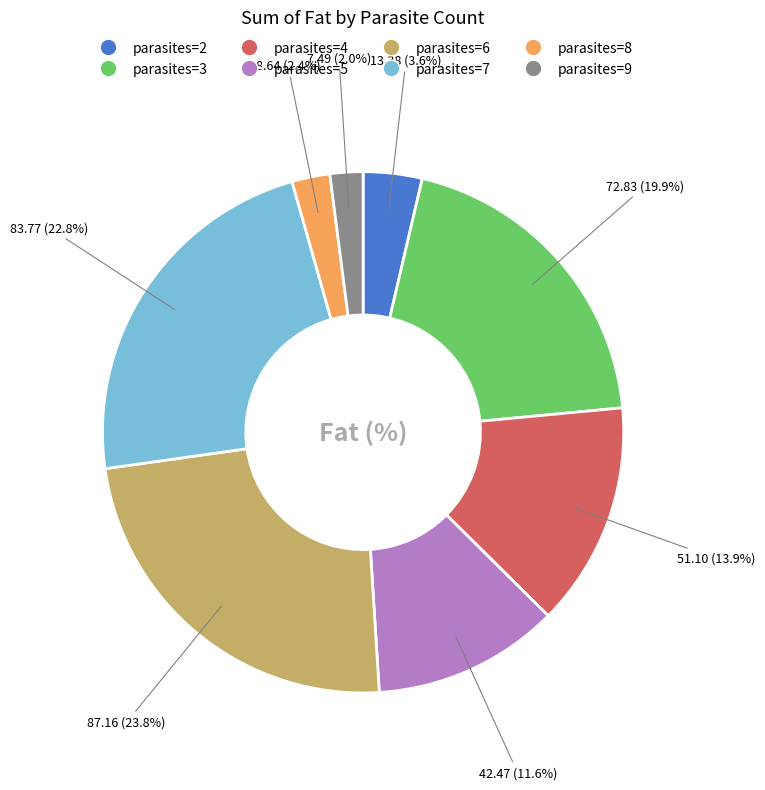

Is there a majority slice in this chart?

No